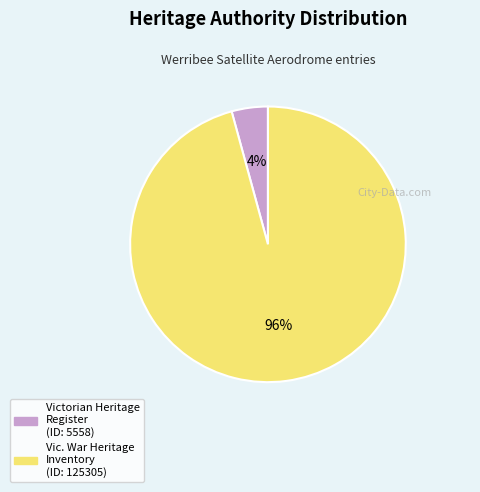

Is there any slice that represents more than half of the pie?

Yes